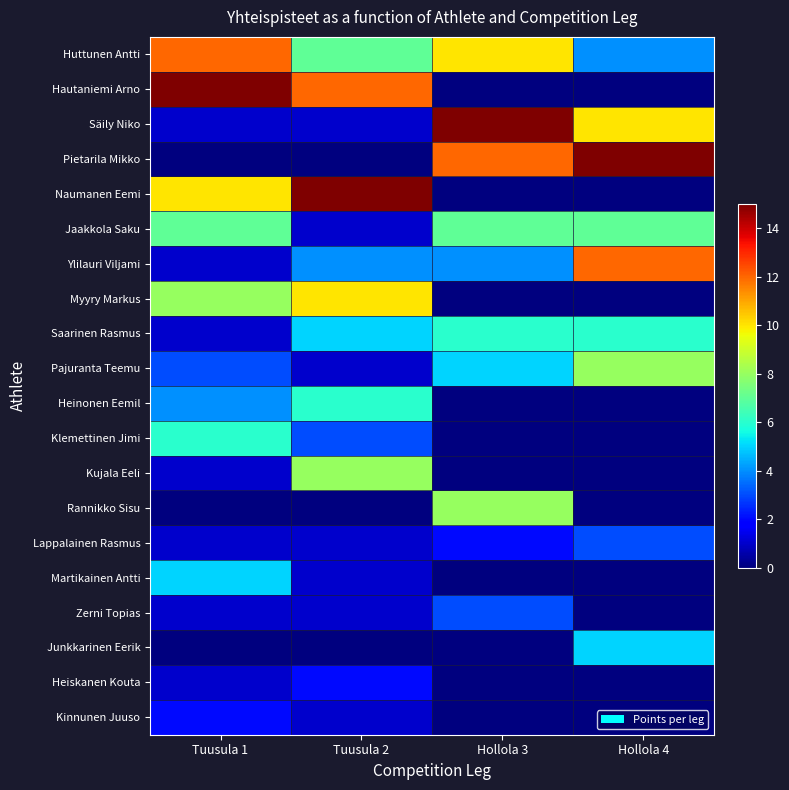

What is the total value across all series at Hollola 3?

72